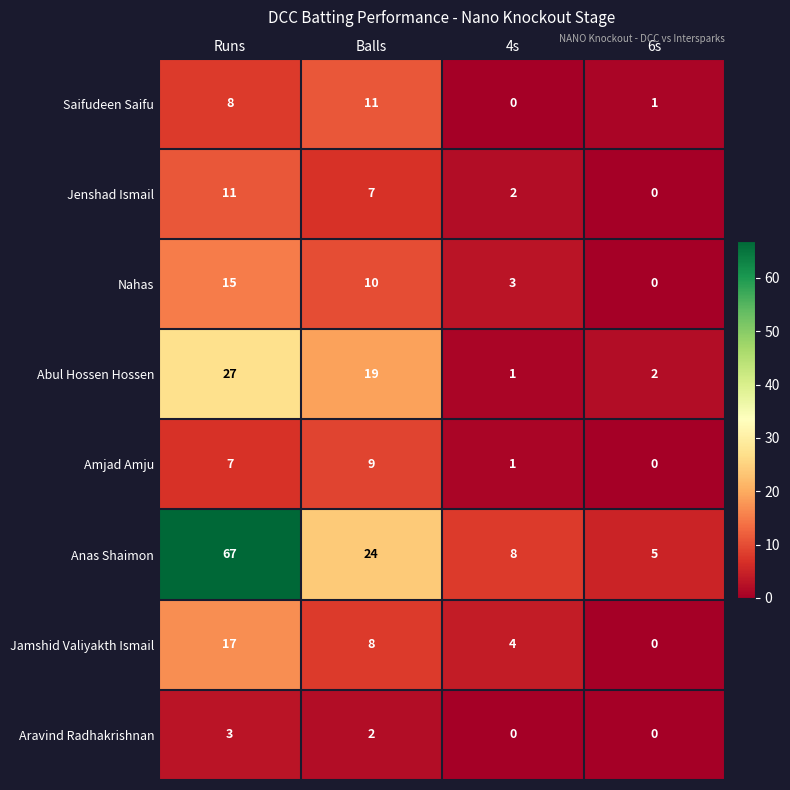

At which category is the sum across all series the highest?

Runs